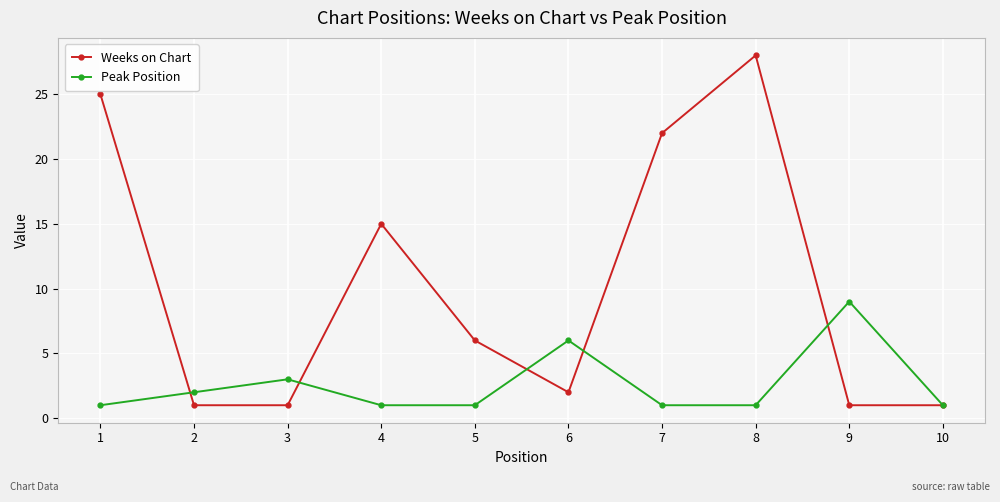

What is the maximum value shown in the chart?

28